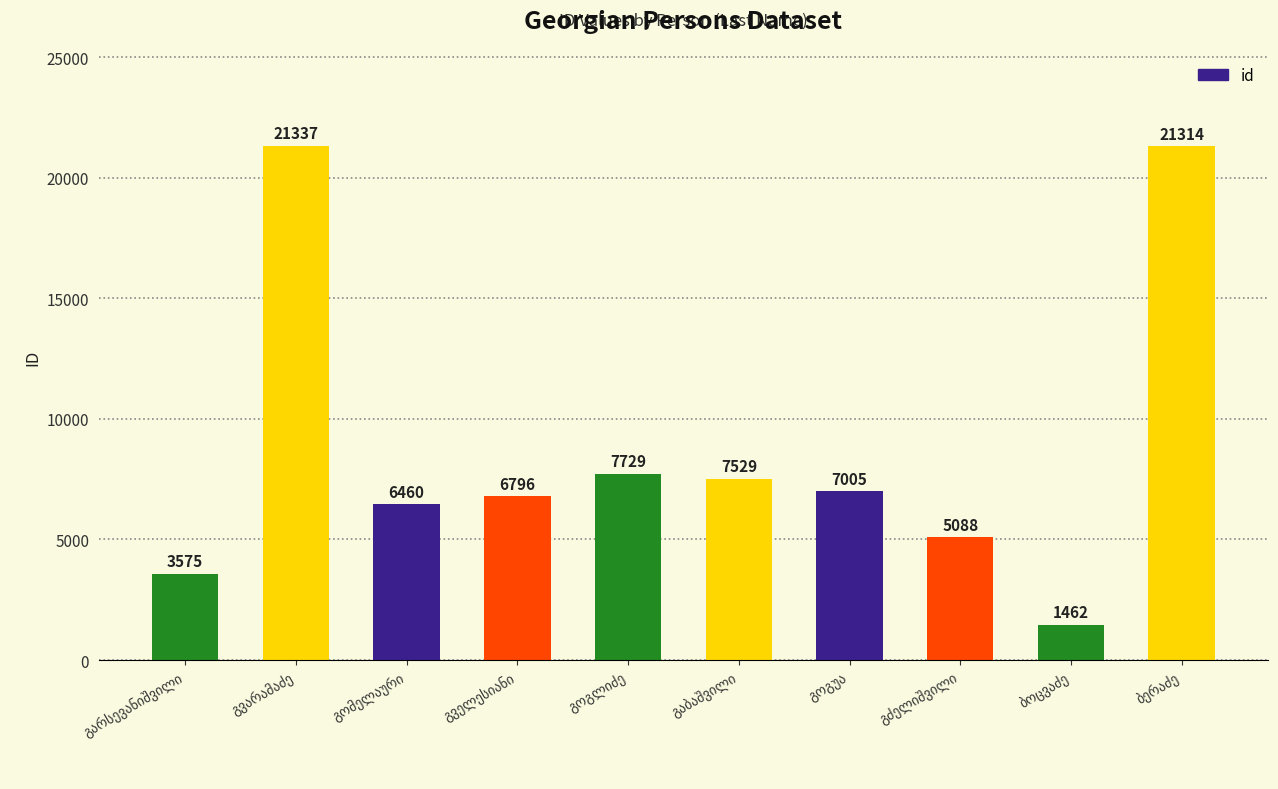

What is the maximum value shown in the chart?

21337